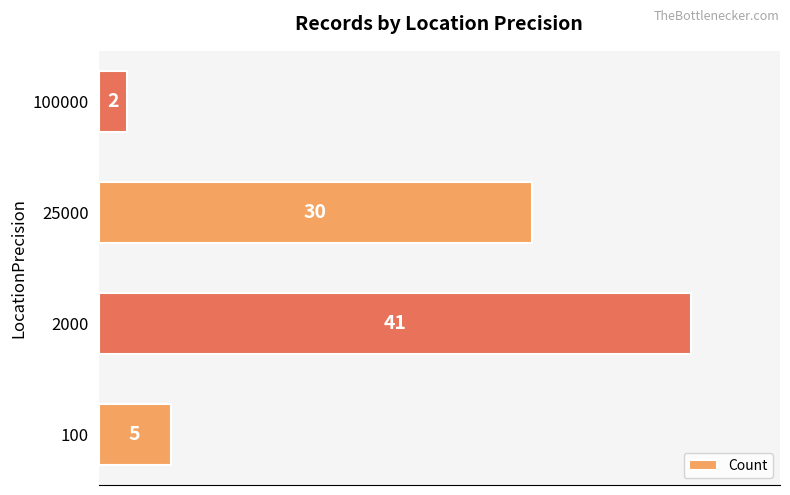

Rank the categories by value from lowest to highest.

100000, 100, 25000, 2000